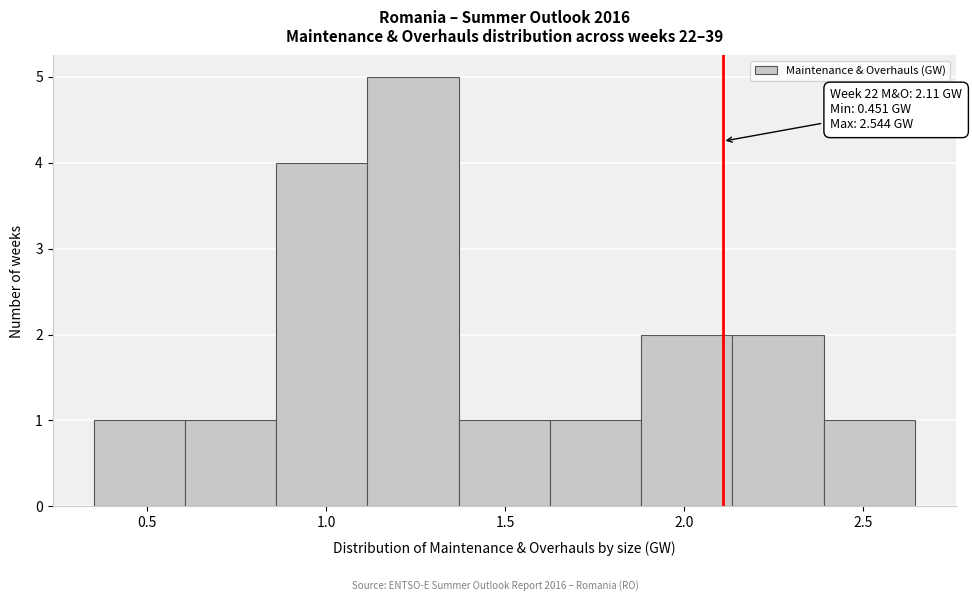

Over which range of the x-axis is the bar tallest?

1.10 to 1.35